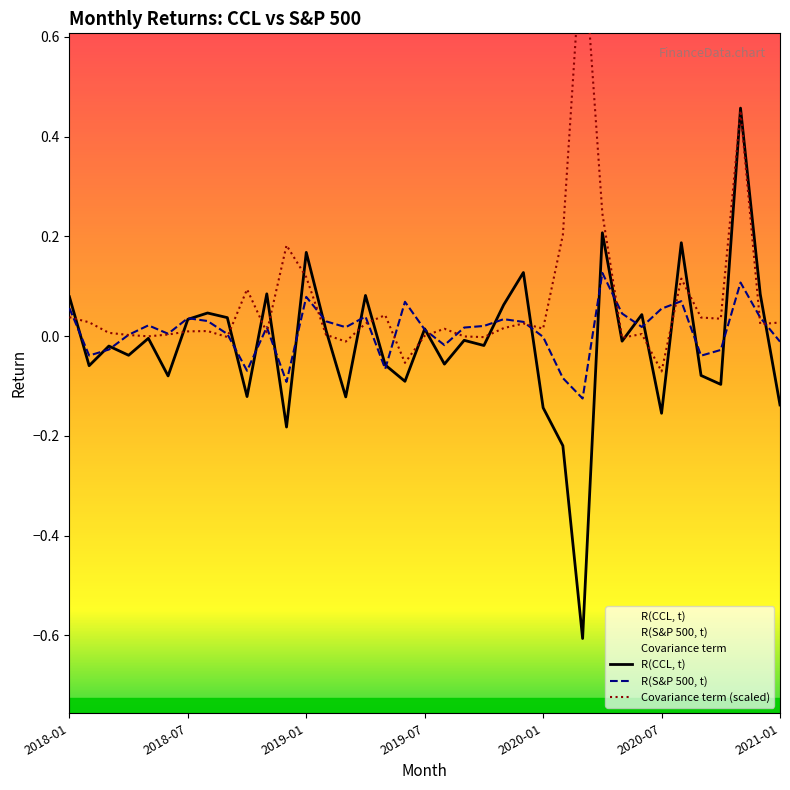

After their last crossing, which series has the higher values: Covariance term (scaled) or R(S&P 500, t)?

Covariance term (scaled)